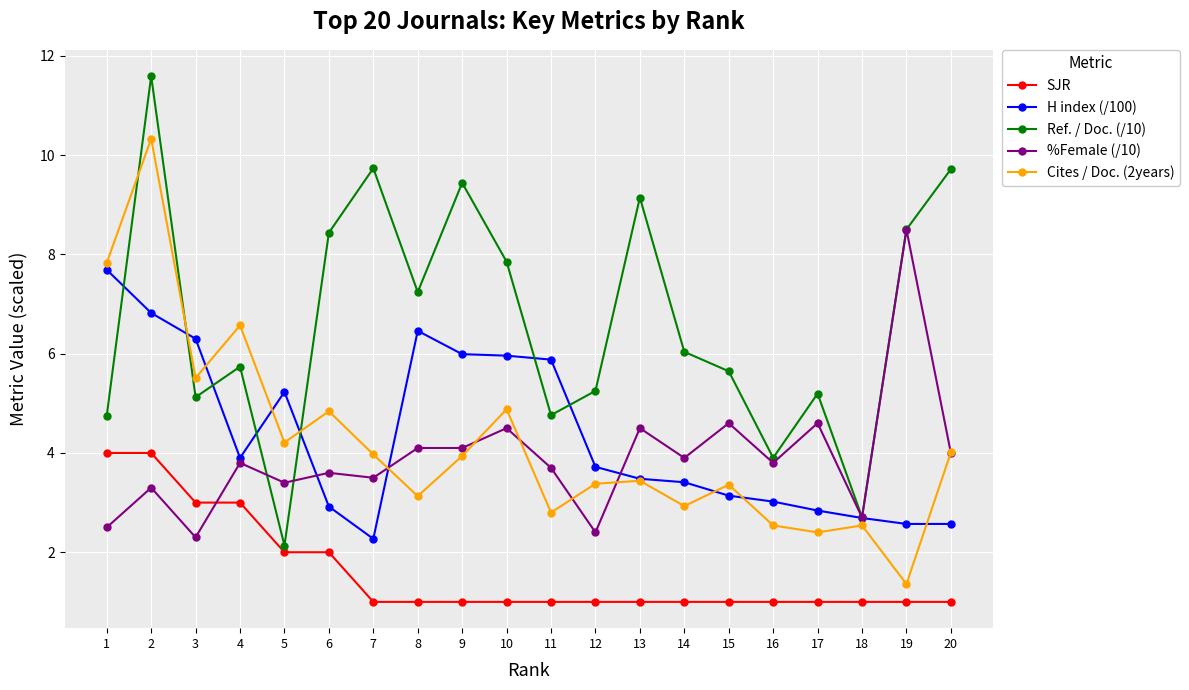

True or false: H index (/100) and SJR intersect in this chart.

False